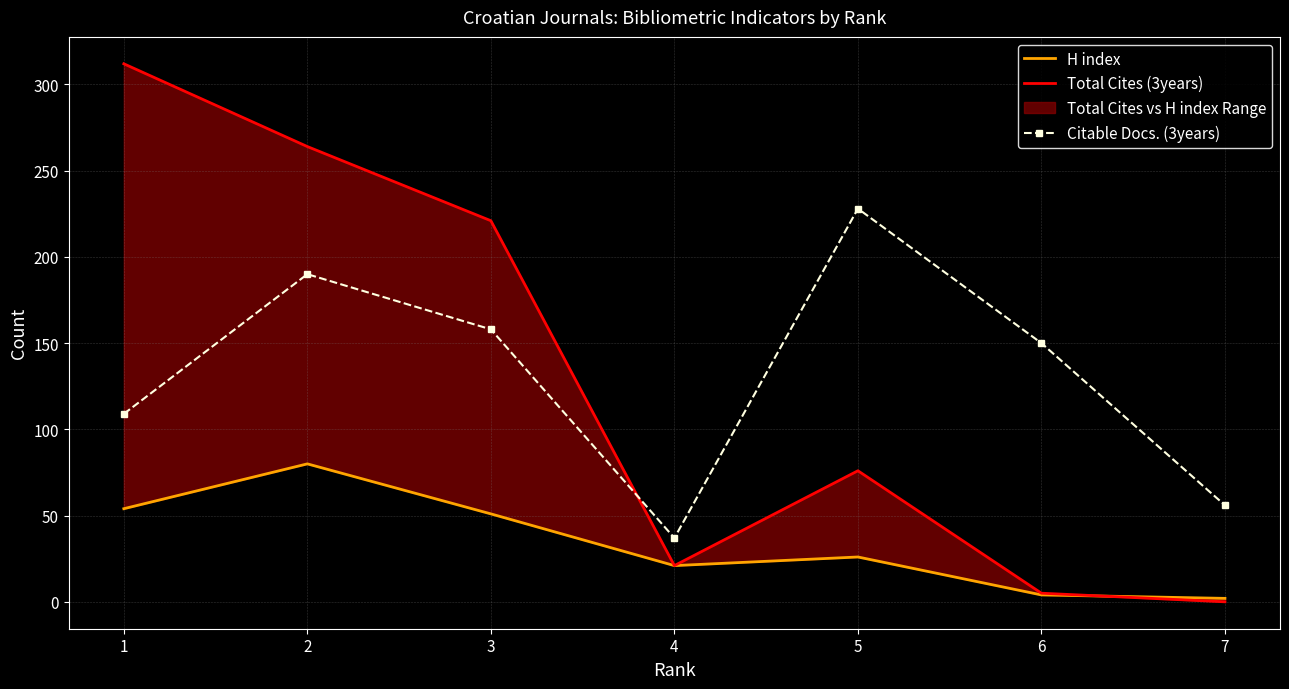

What is the difference between the maximum and minimum values in the Total Cites (3years) series?

312